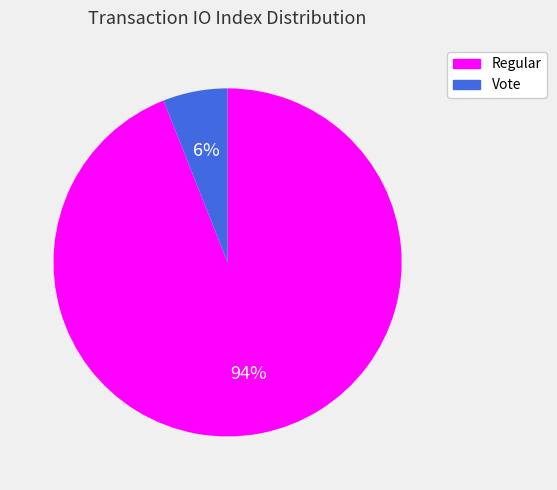

True or false: Vote accounts for 6% of the total.

True